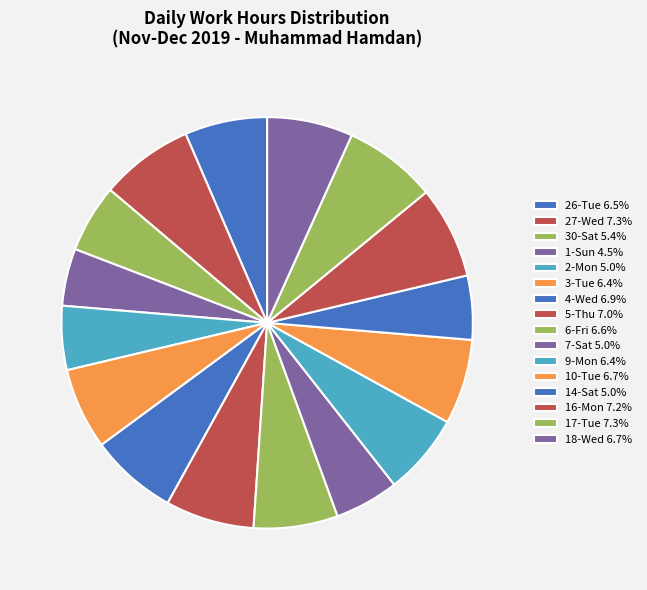

To the nearest percent, what is the combined percentage of 3-Tue and 9-Mon?

13%